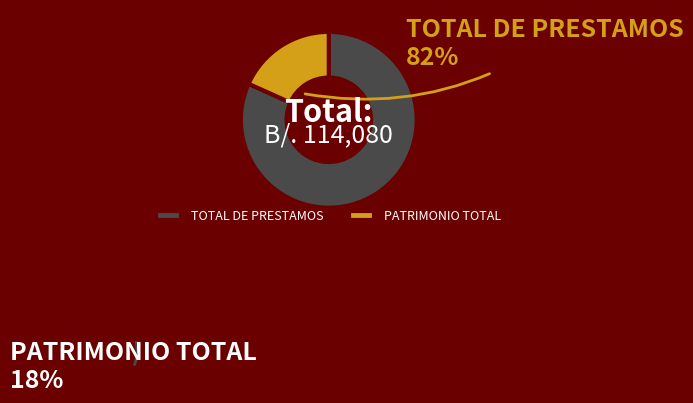

Does PATRIMONIO TOTAL represent more than half of the total?

No